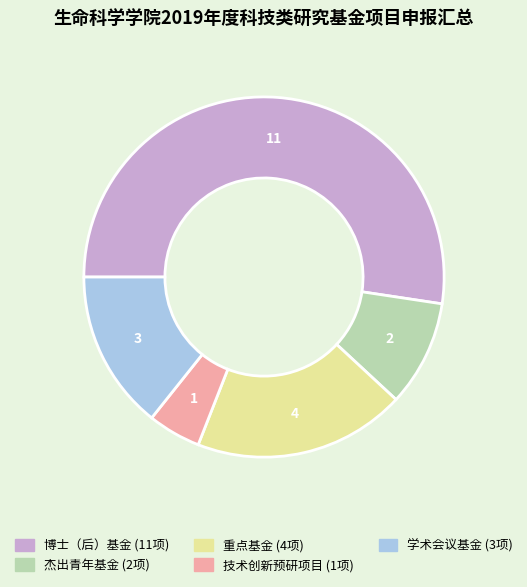

Is it true that 重点基金 is 33% of the pie?

False